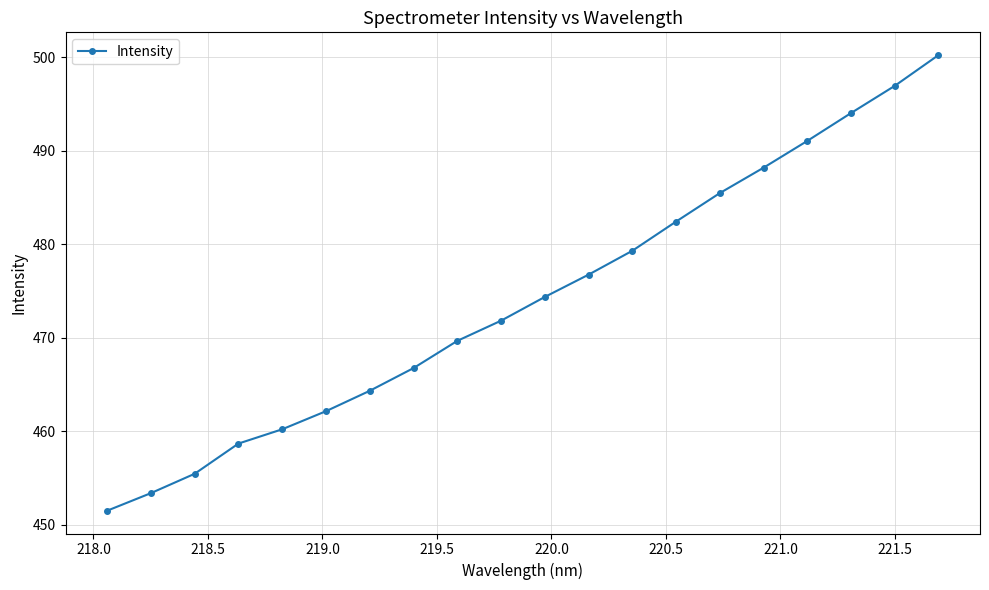

What is the minimum value shown in the chart?

451.5